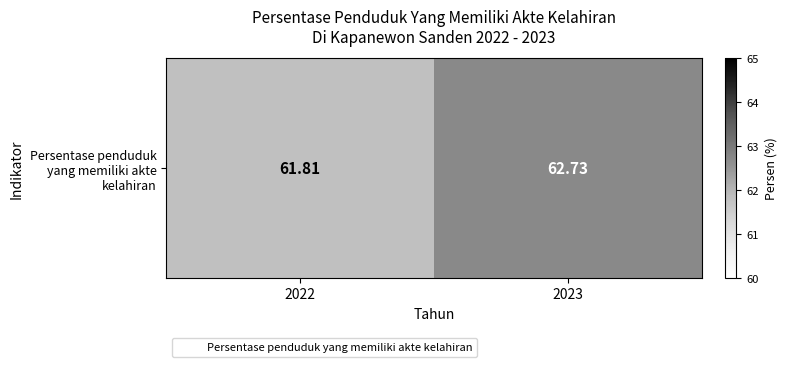

List the labels in order of value, largest first.

2023, 2022